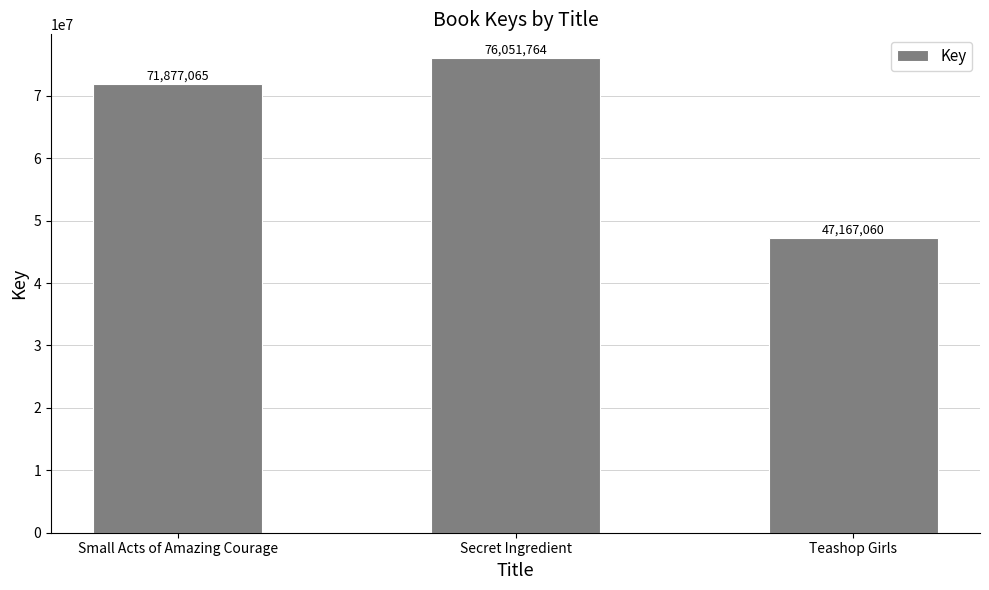

True or false: the data shows 38038253 at Small Acts of Amazing Courage.

False